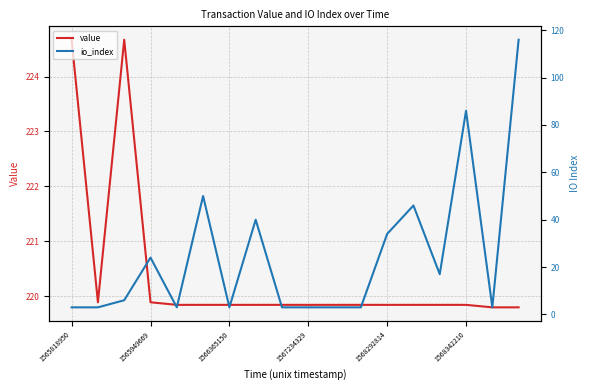

At which category does the chart reach its peak across all series?

1565818950